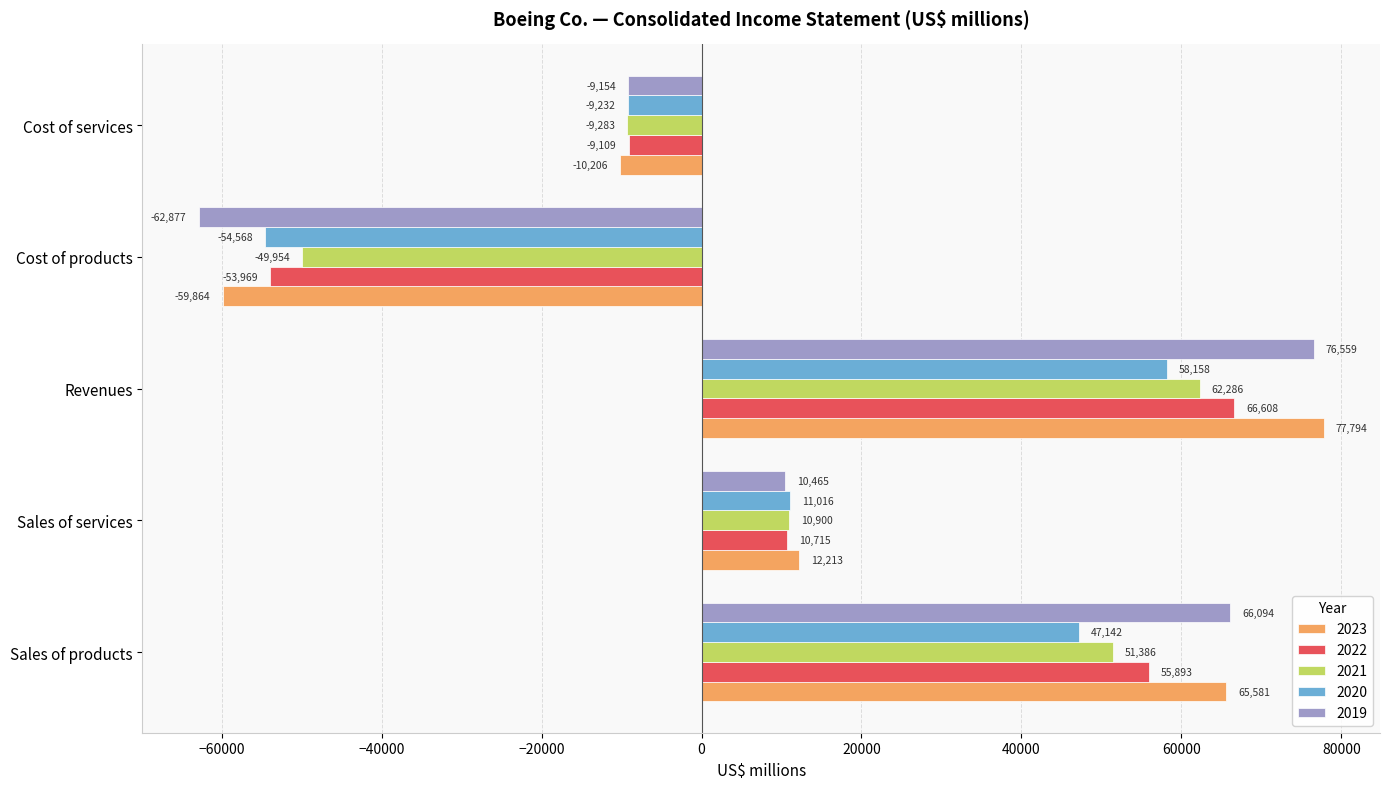

How many categories are shown in the chart?

5